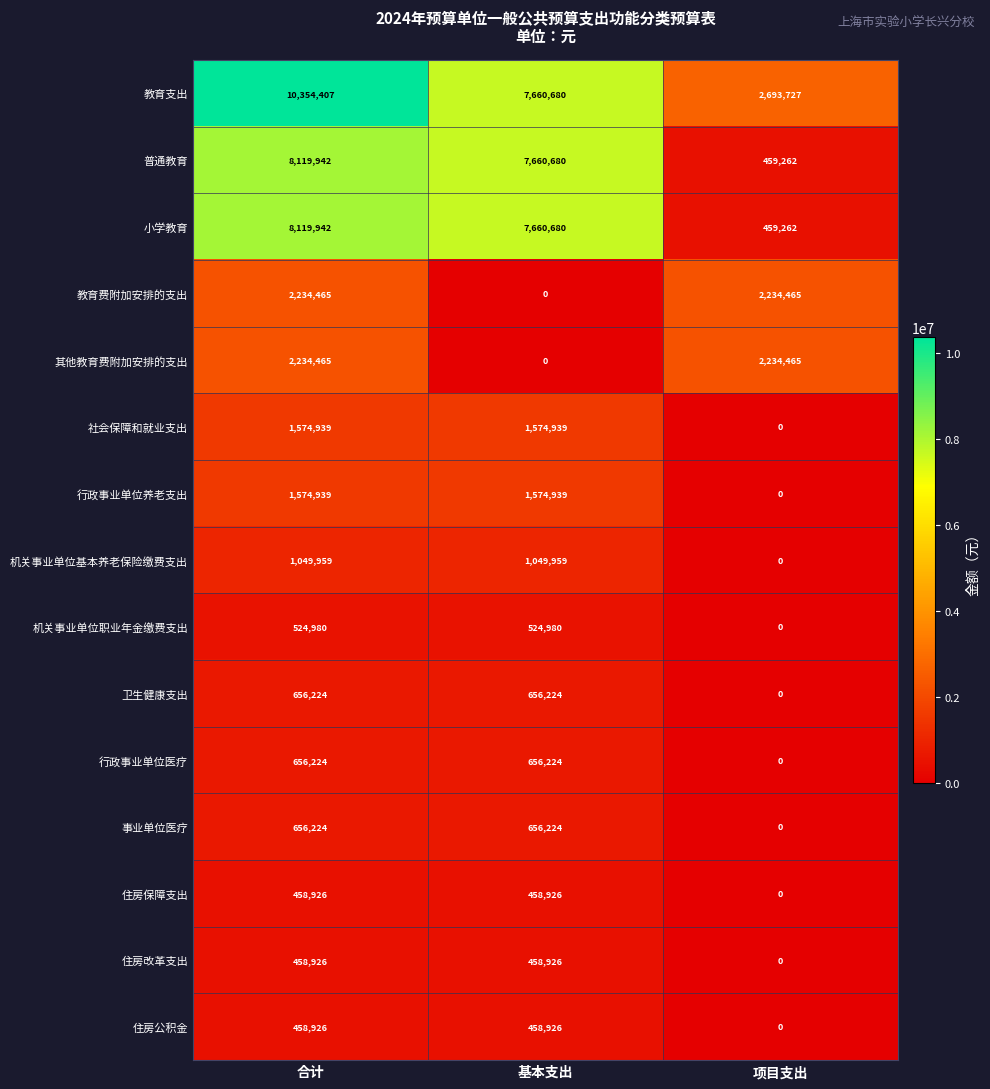

What is the spread (max minus min) of values at 基本支出?

7660680